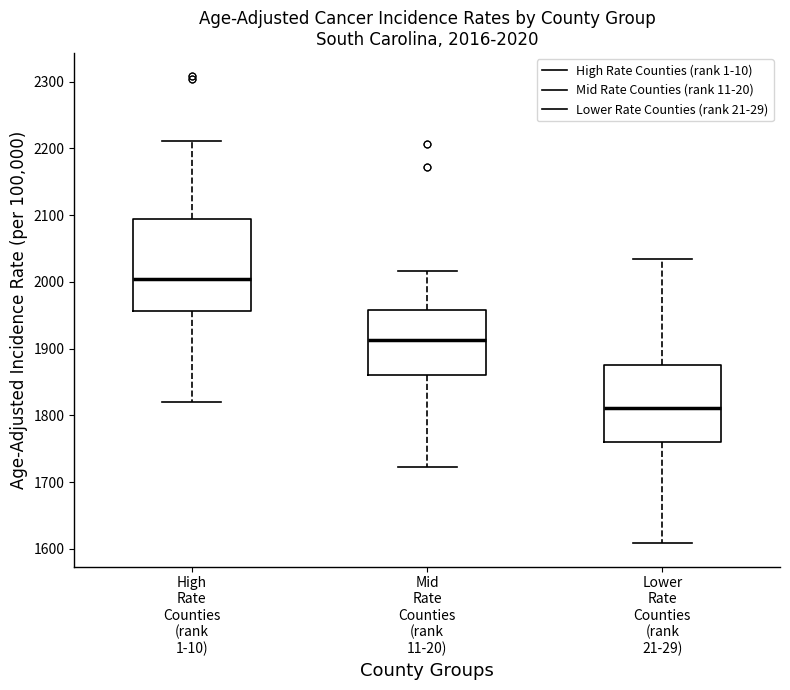

Which box's median line is the lowest?

Lower Rate Counties (rank 21-29)